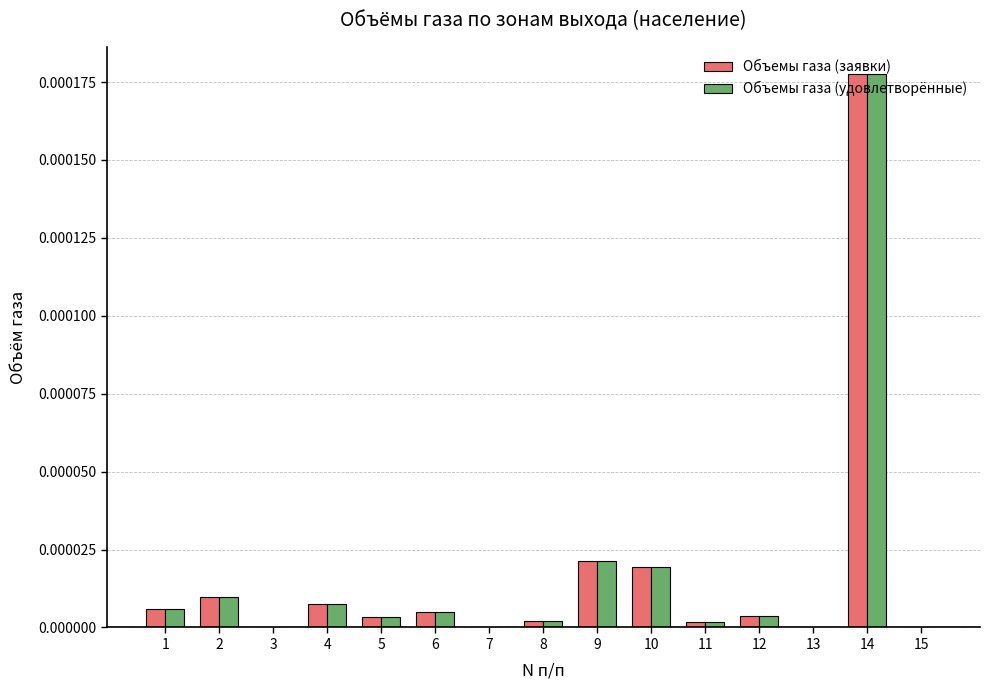

Which category has the highest value across all series?

14